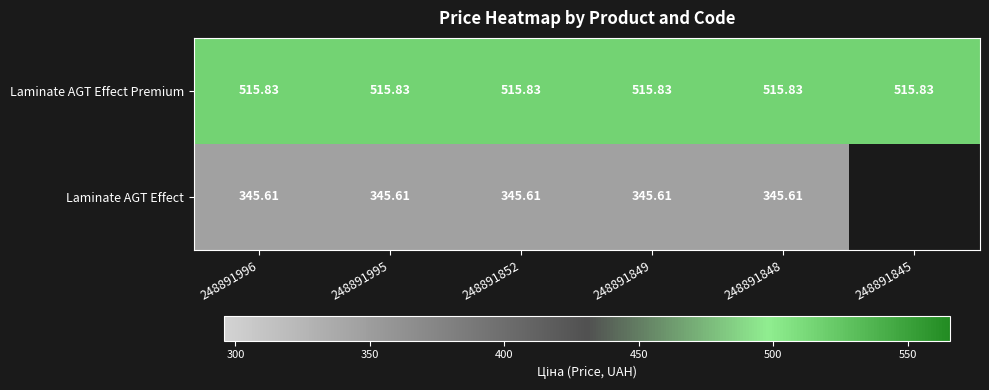

At 248891995, list the series in order from largest to smallest.

Laminate AGT Effect Premium, Laminate AGT Effect